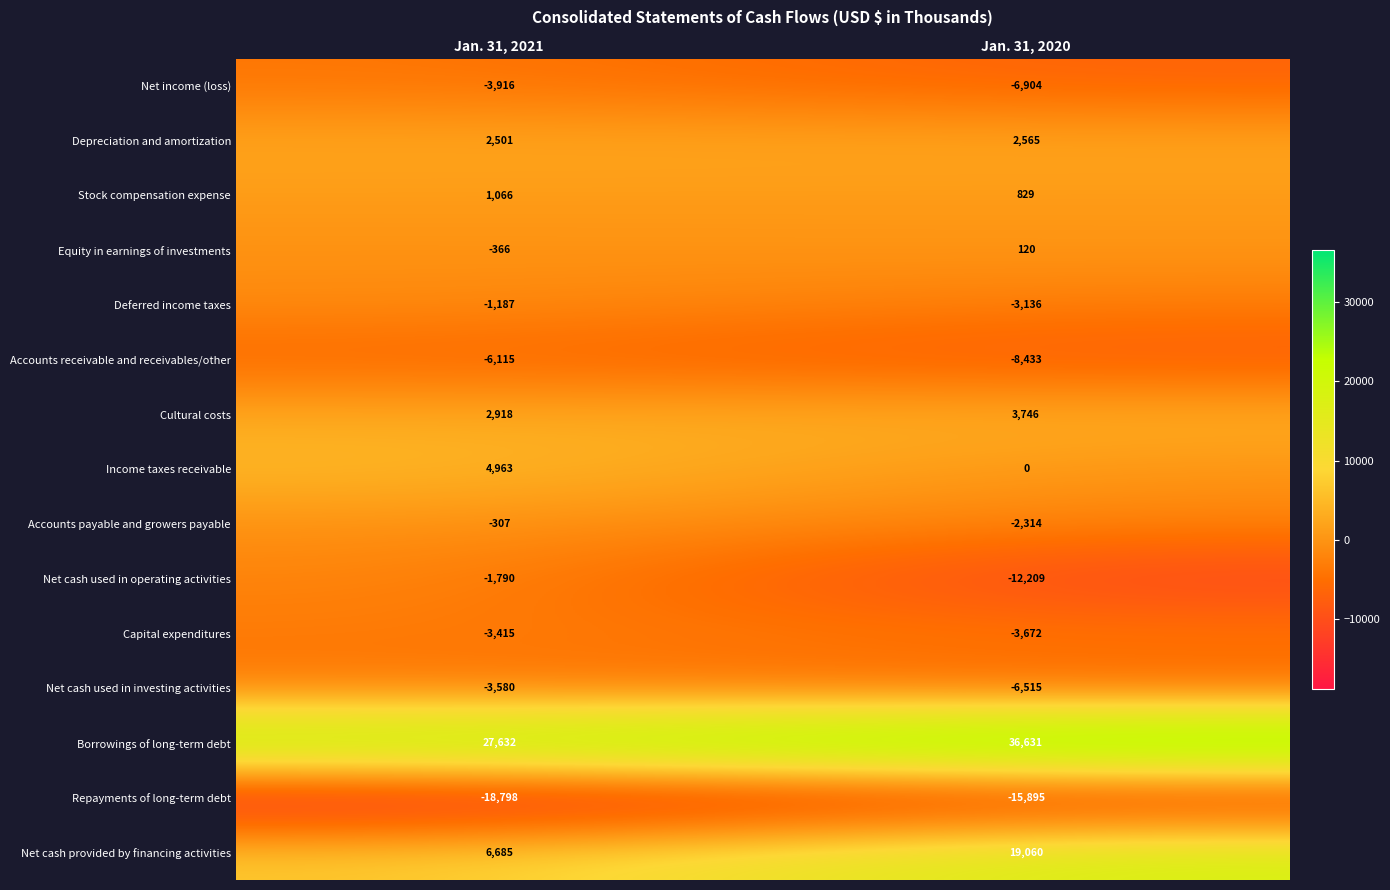

What is the difference between the highest and lowest values at Jan. 31, 2021?

46430